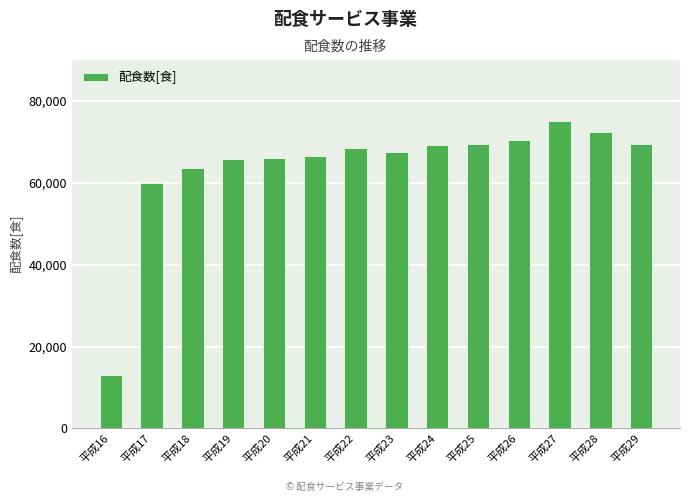

What is the sum of all values?

897338